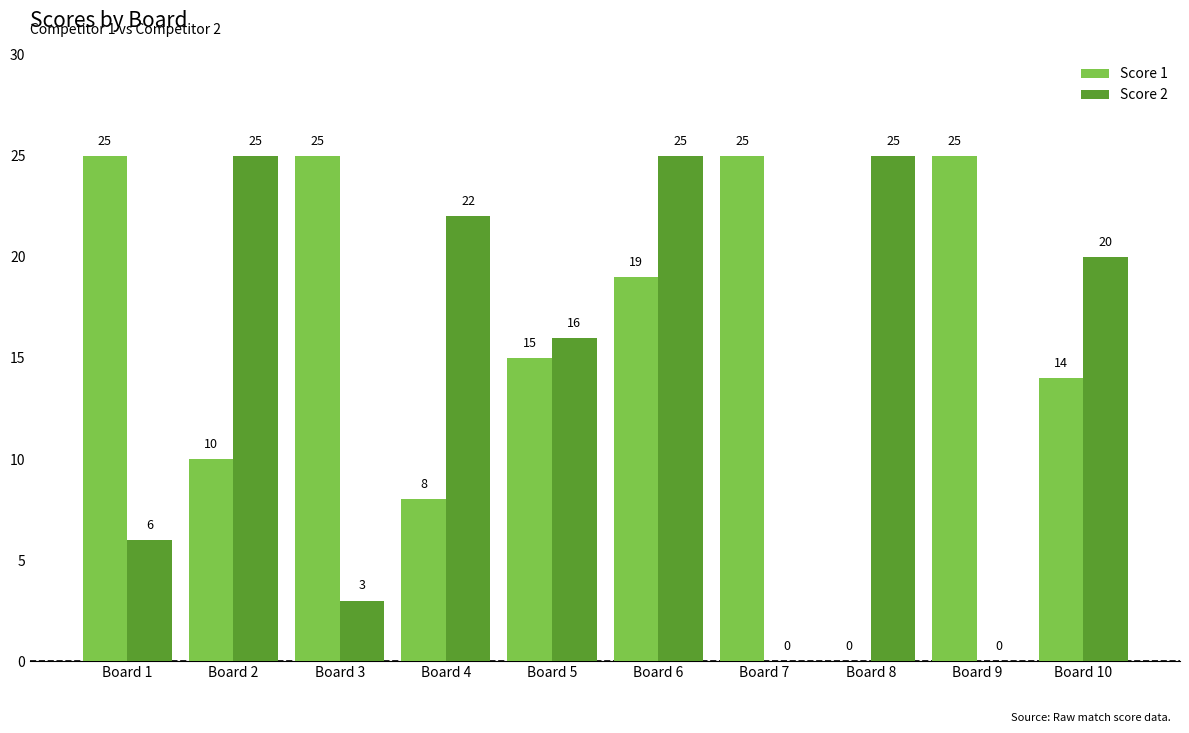

What is the sum of the Score 2 values at Board 3 and Board 6?

28